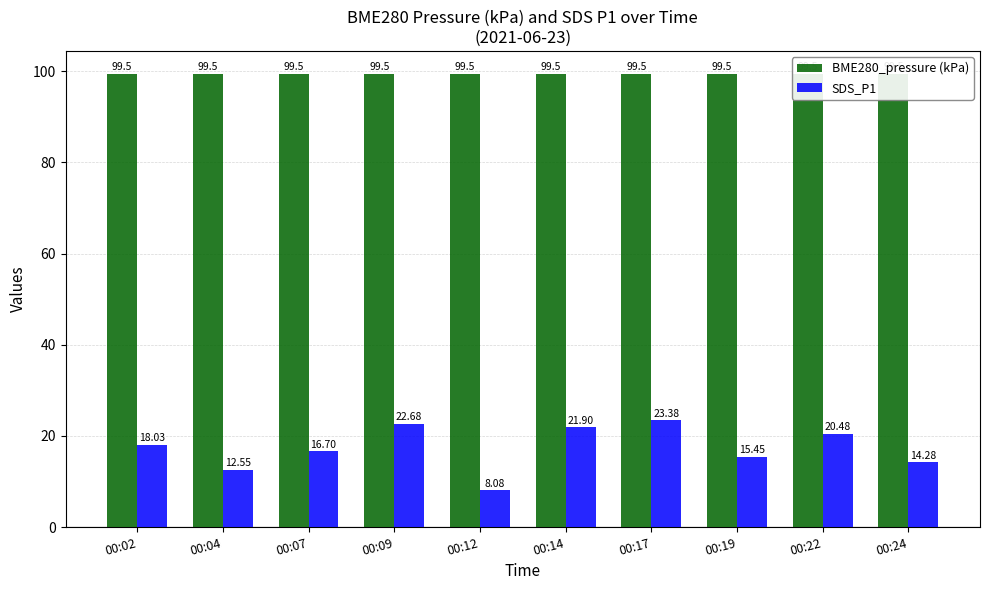

At how many categories does at least one series exceed 66?

10